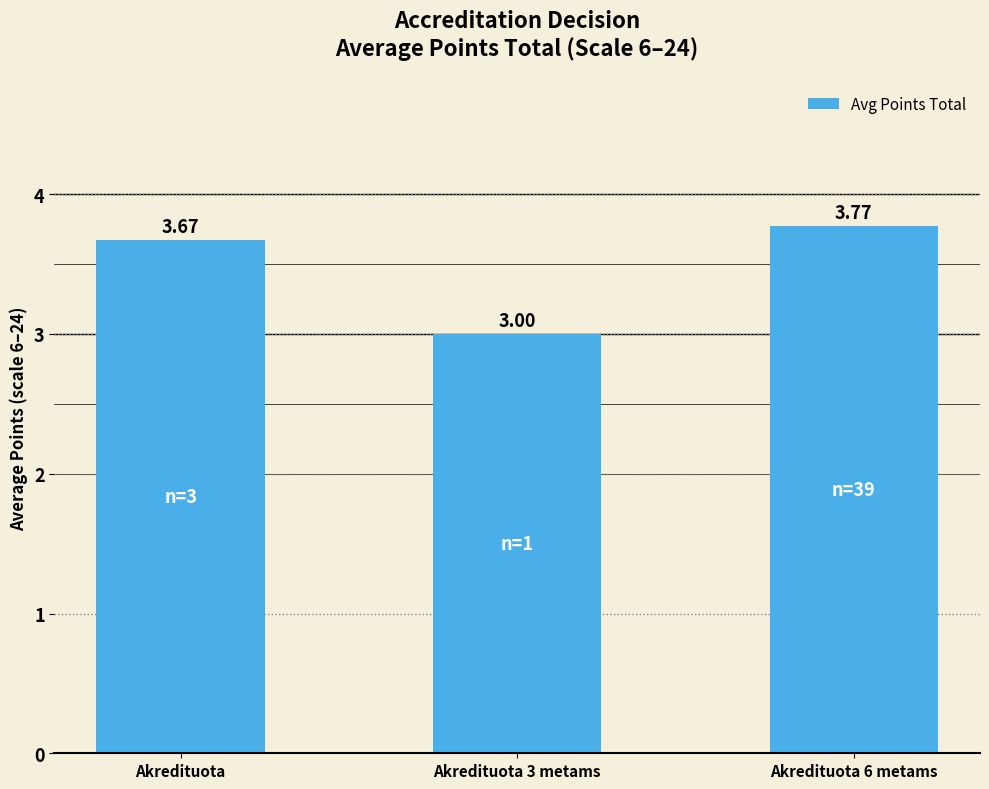

What is the sum of the values at Akredituota 3 metams and Akredituota?

6.7